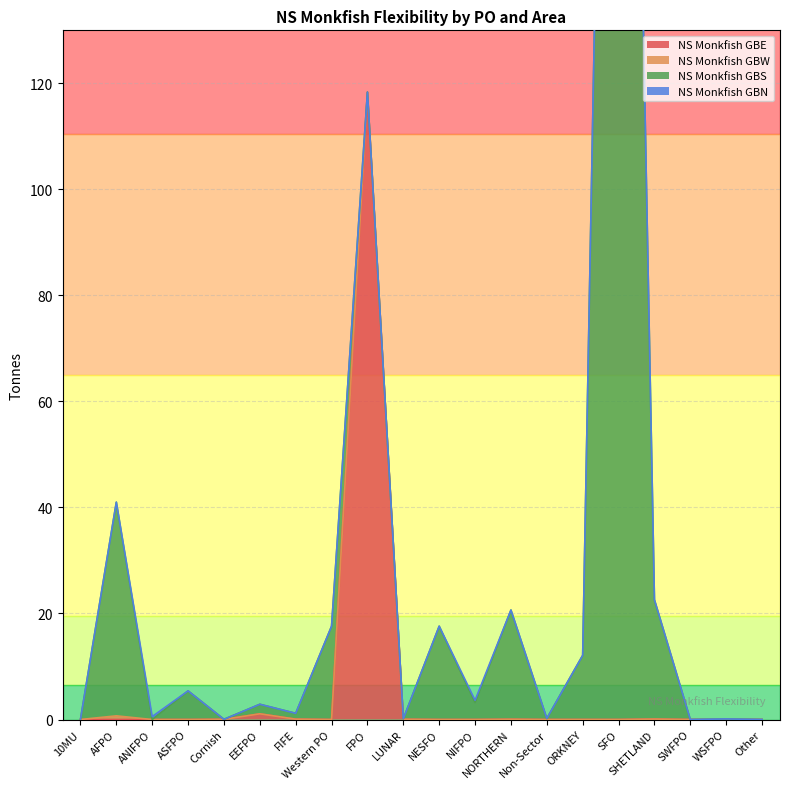

Does the chart have visible grid lines?

Yes